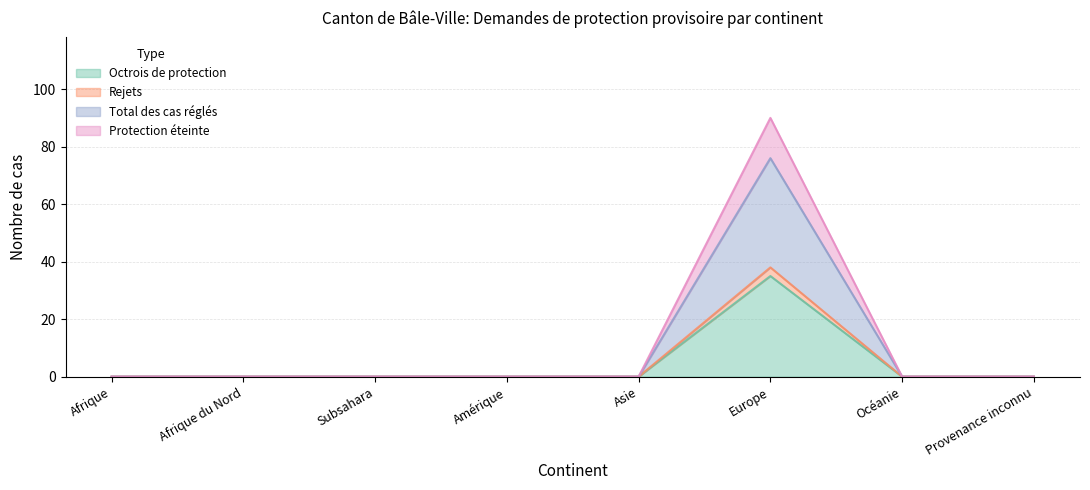

Which series changed the most between Asie and Provenance inconnu?

Octrois de protection